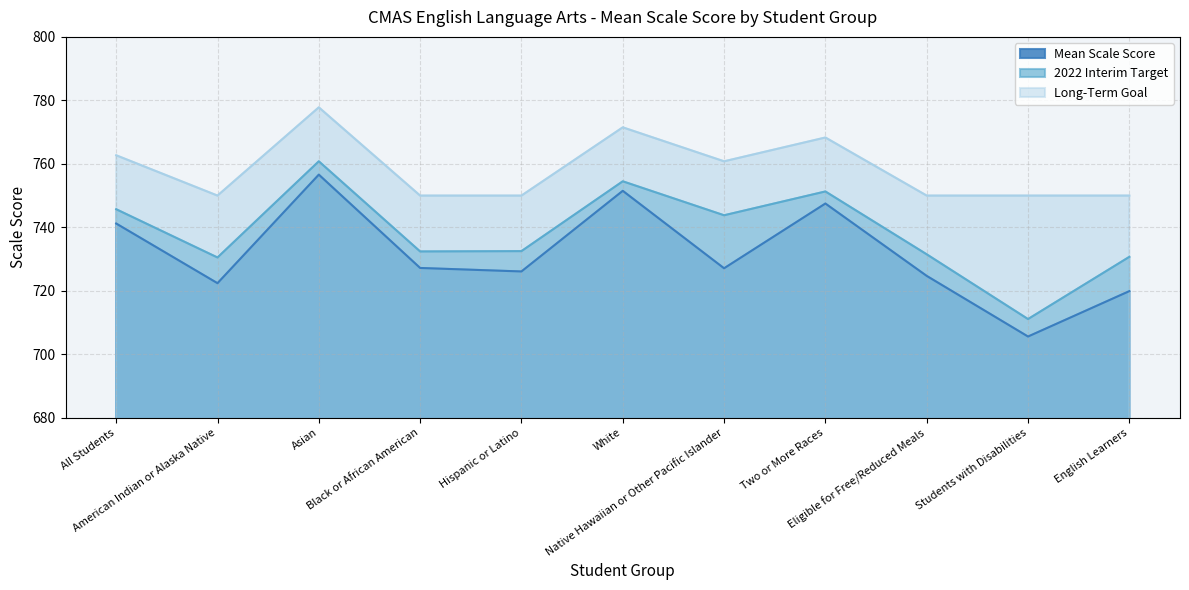

What is the difference between the highest and lowest values at Black or African American?

22.8